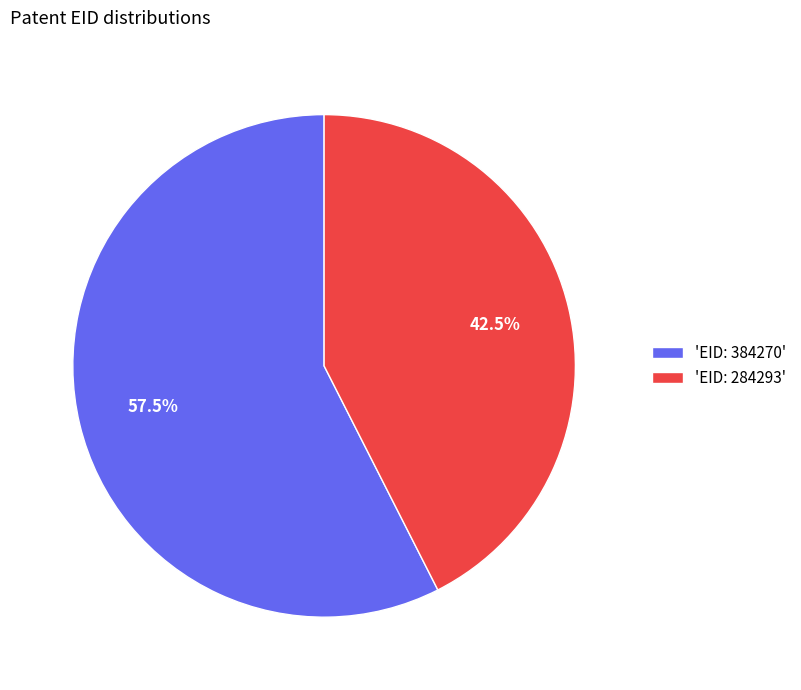

What is the ratio of the value at 'EID: 384270' to the value at 'EID: 284293'?

1.4